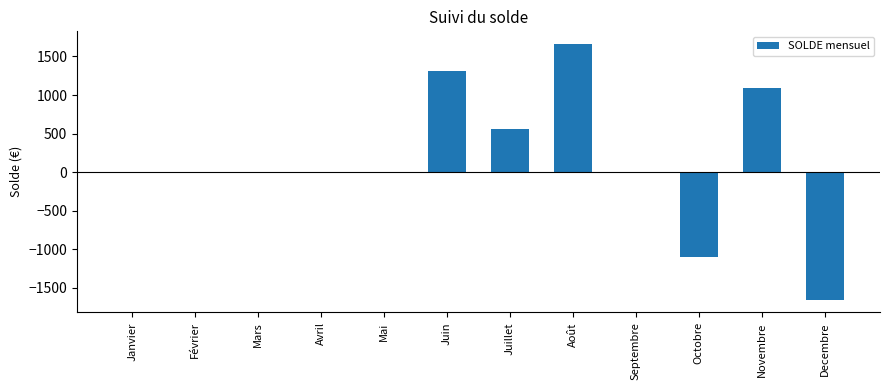

Count the number of data series in this chart.

1